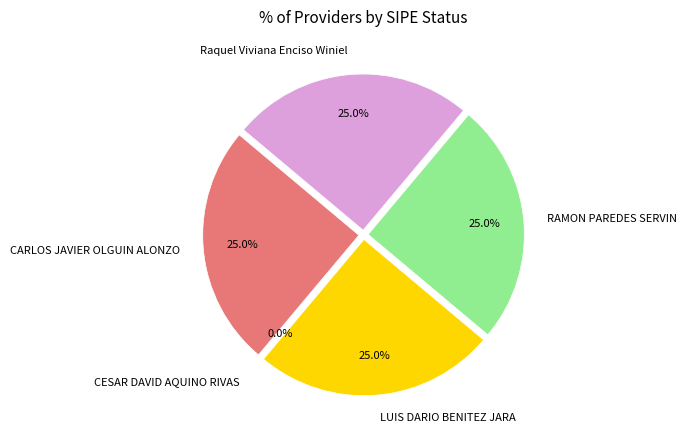

Do CARLOS JAVIER OLGUIN ALONZO and Raquel Viviana Enciso Winiel together represent more than half of the pie?

No